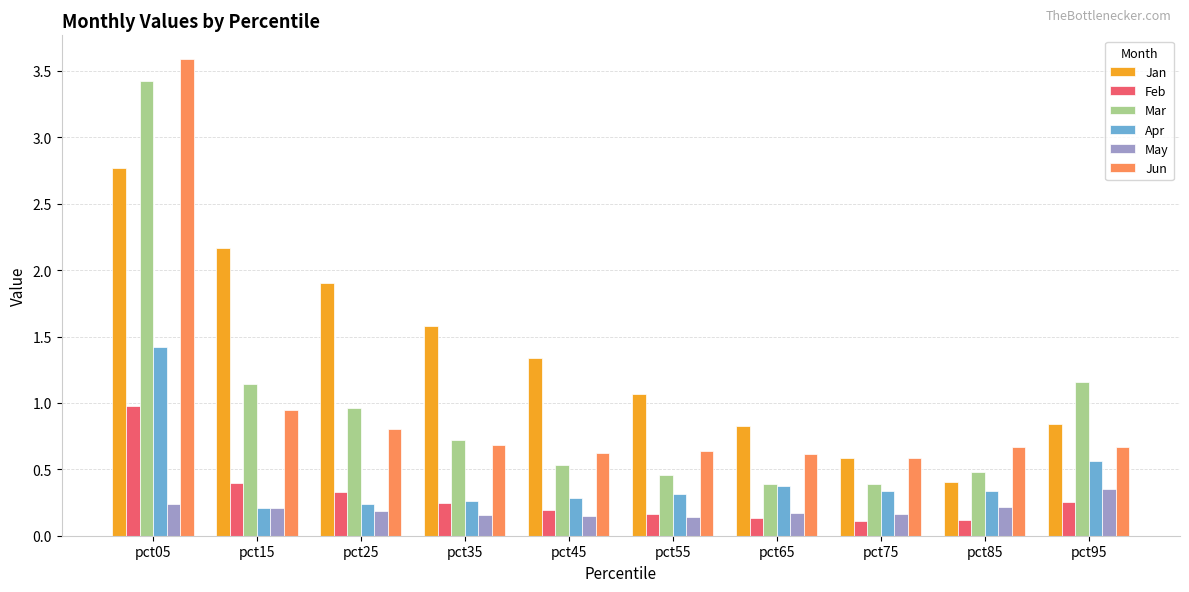

At which label does Feb reach its peak?

pct05